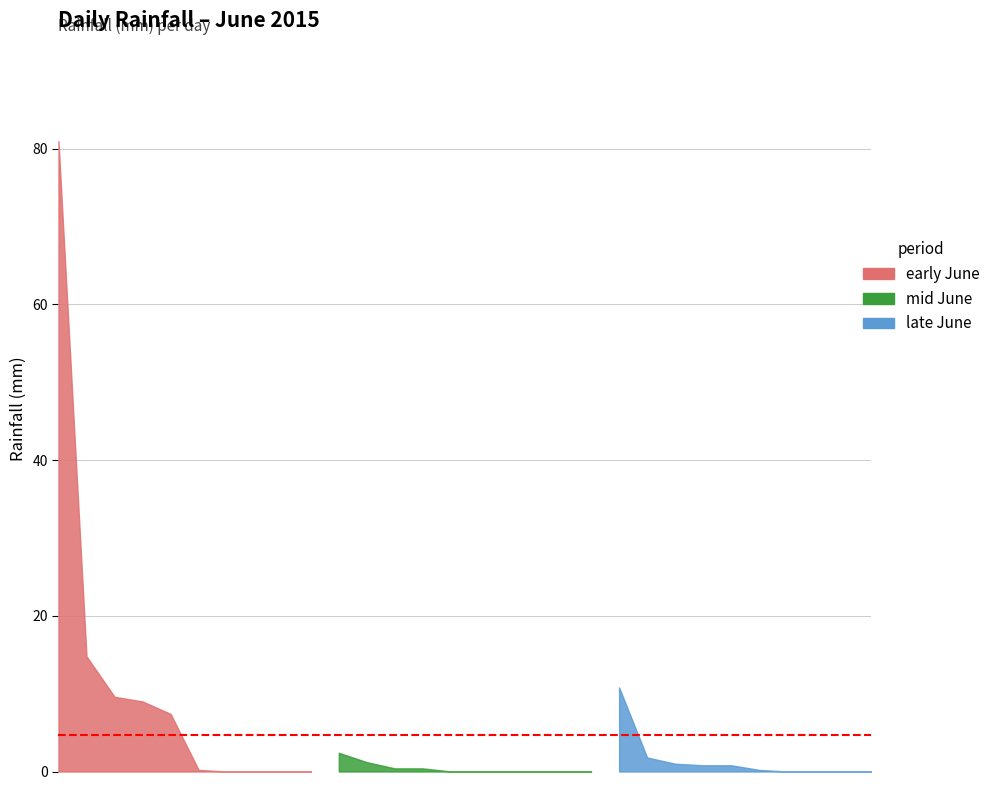

What is the change in value from 2015-06-06 to 2015-06-15?

-7.4